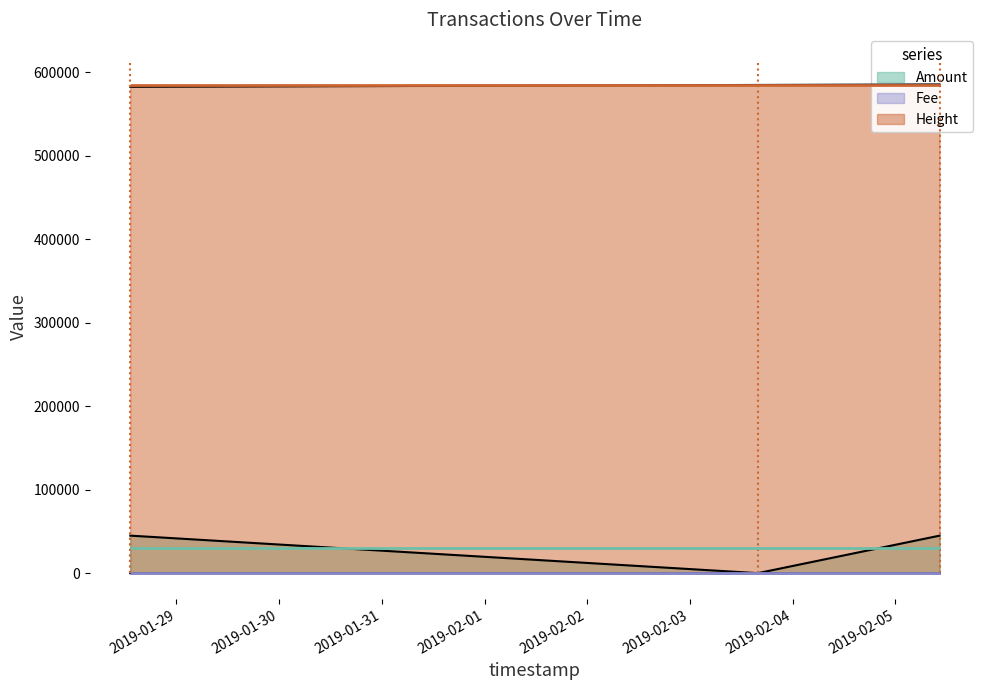

Is the value of Amount at 2019-02-03 15:51:41 greater than the value of Fee at 2019-01-28 13:12:09?

Yes